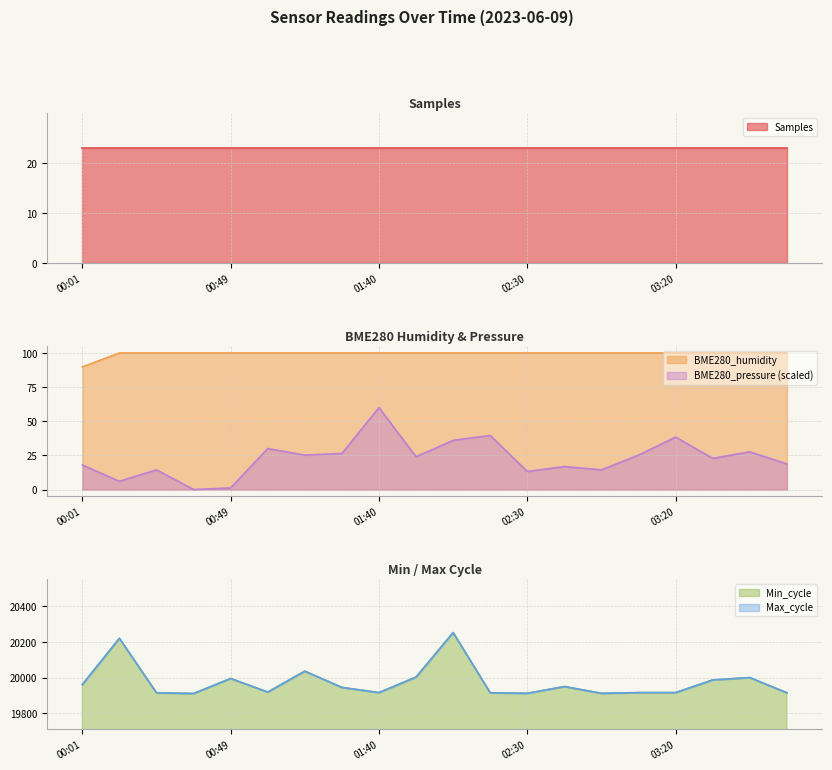

Between 03:20 and 01:02, which is larger?

03:20